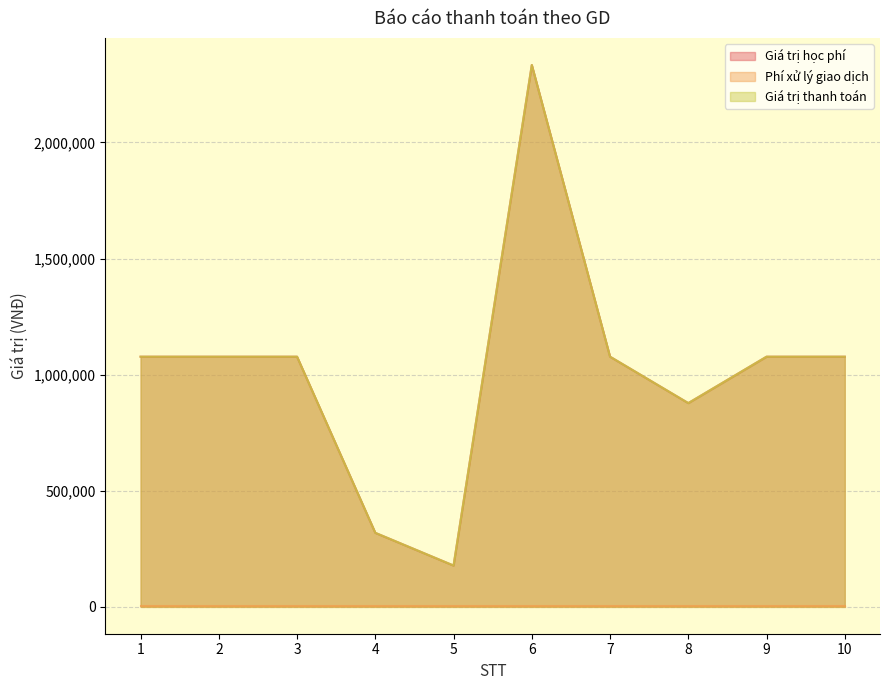

Which series has the widest spread of values?

Giá trị học phí